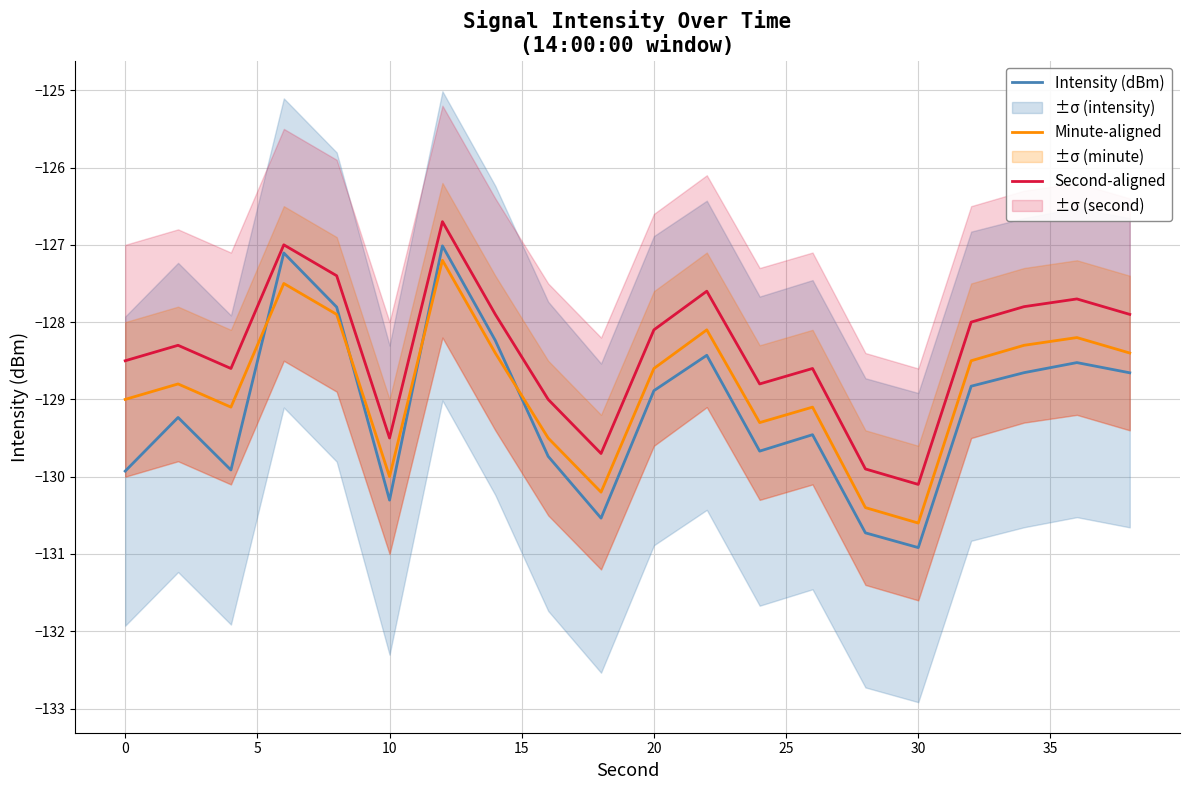

How many intersections are there between Intensity (dBm) and Minute-aligned?

4